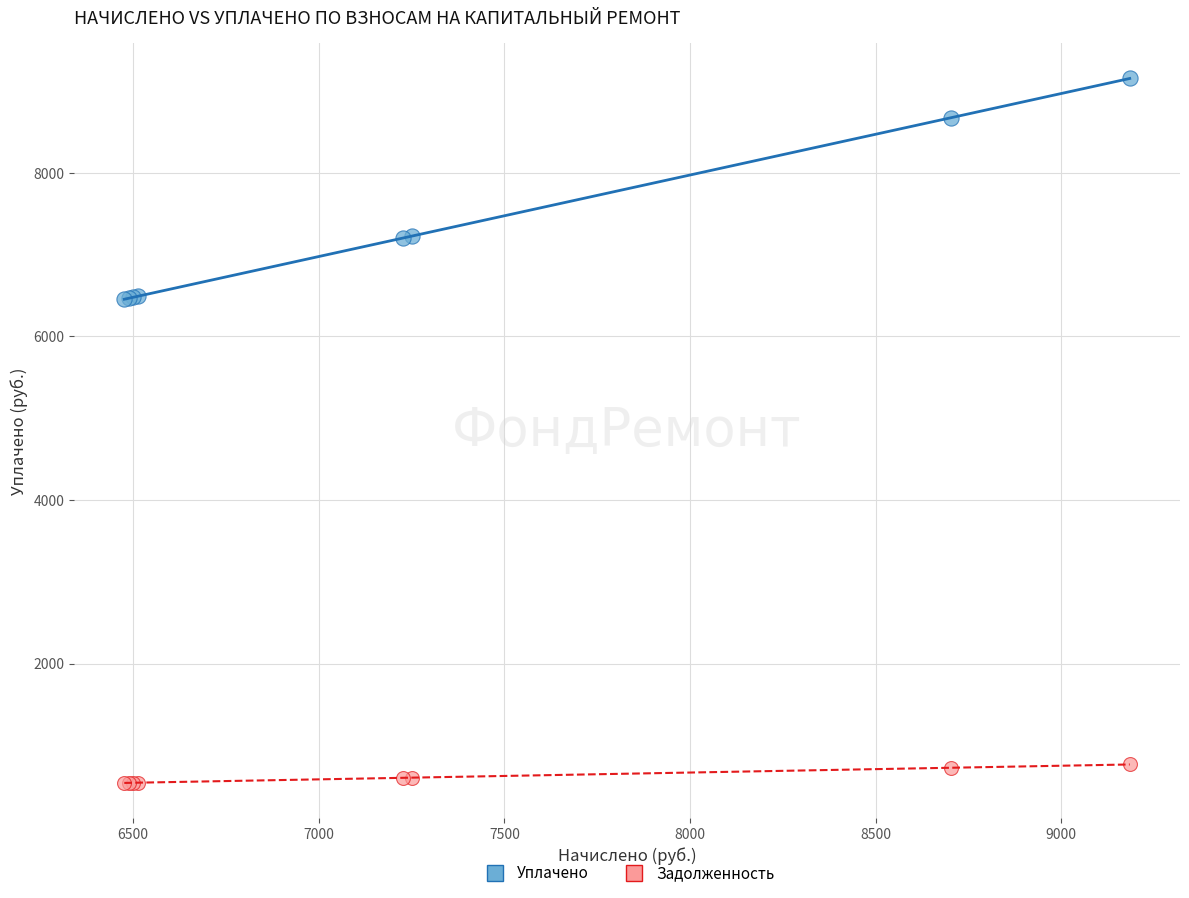

What is the X range (max minus min) for the scatter plot?

2708.6